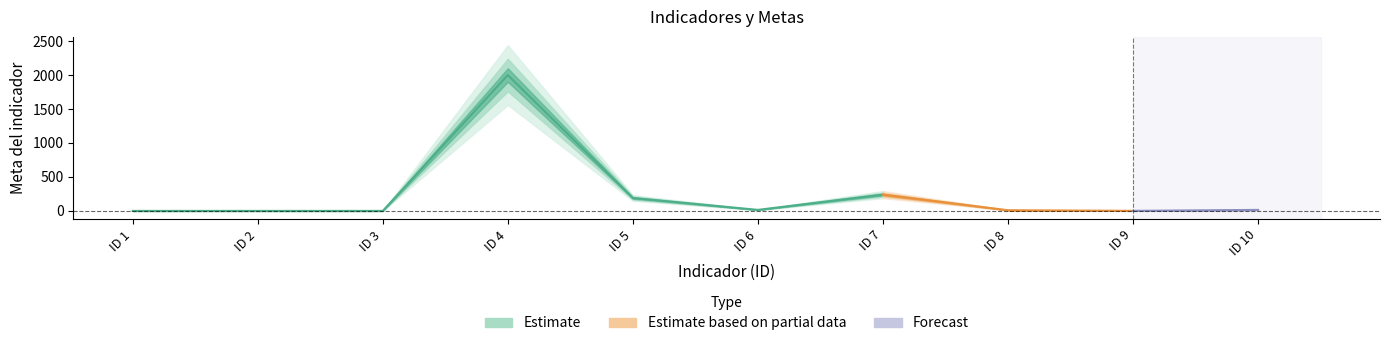

The value of Meta 49918 at ID 2 is 0. True or false?

True